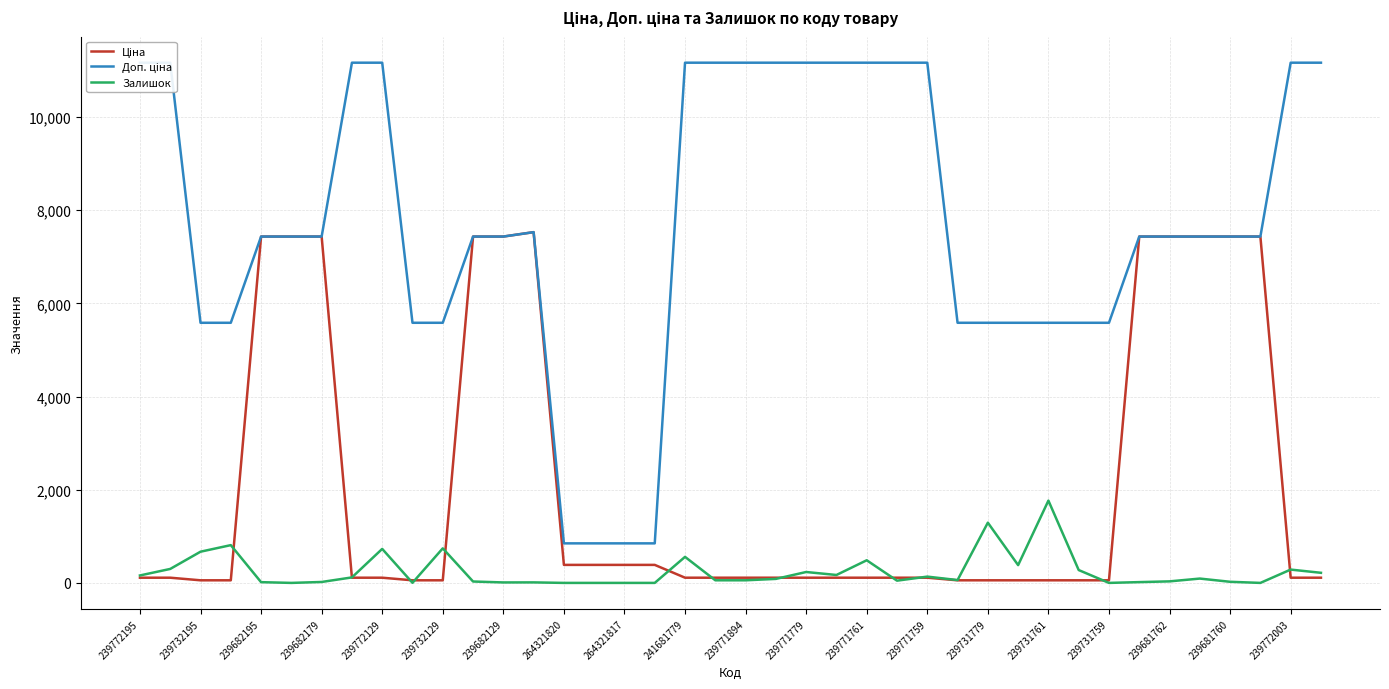

List the series in order of their peak value, lowest first.

Залишок, Ціна, Доп. ціна